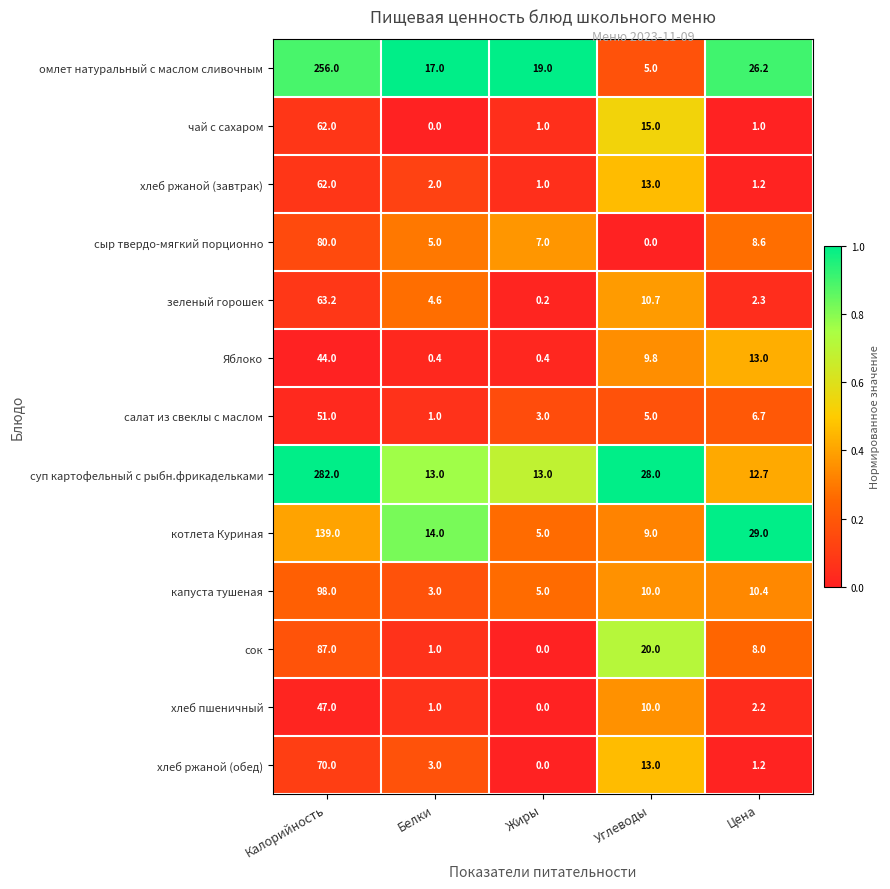

At which label is хлеб ржаной (завтрак) closest to 31?

Углеводы